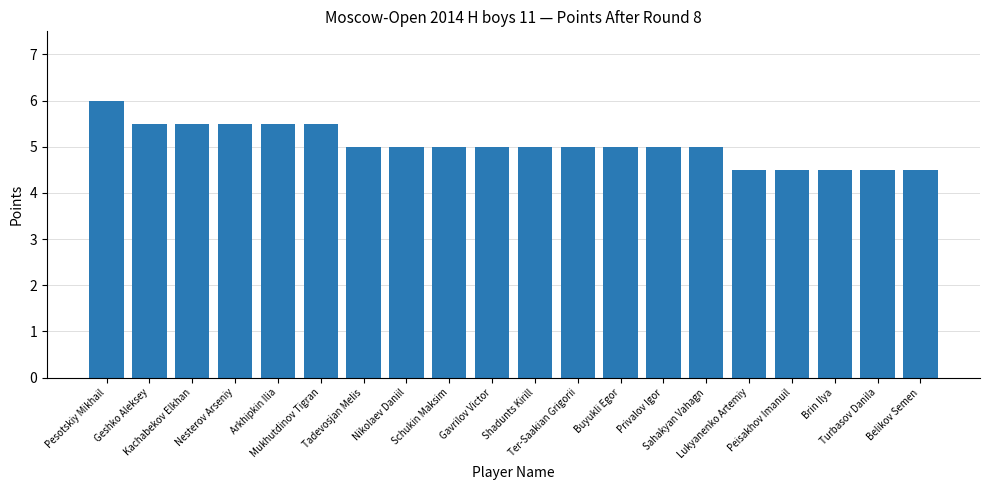

What is the value of the 5th bar from the left?

5.5